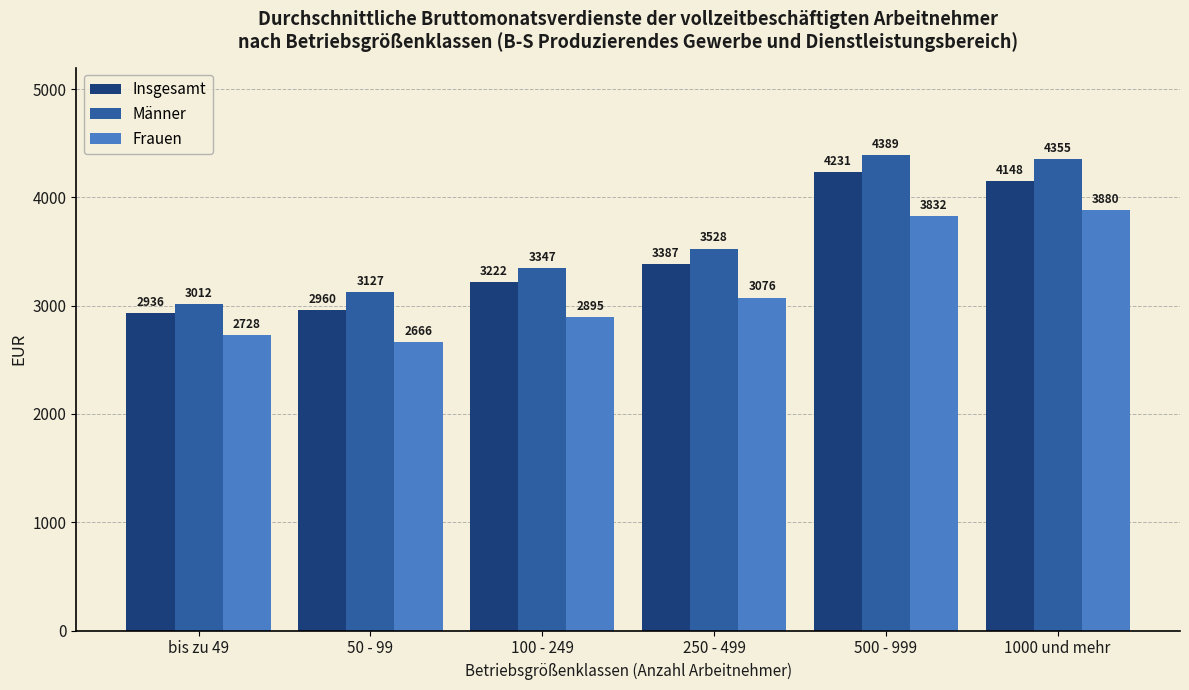

Rank the series at bis zu 49 from highest to lowest value.

Männer, Insgesamt, Frauen